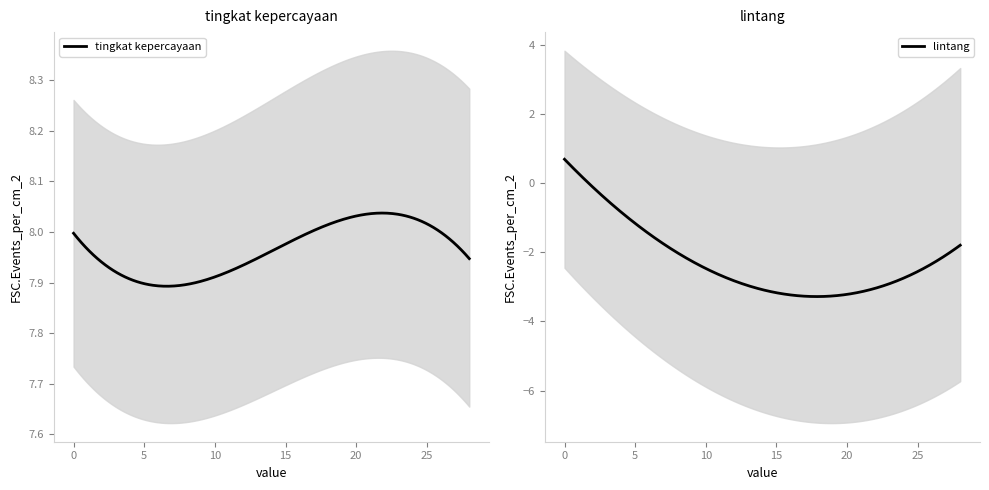

How many distinct data groups are displayed?

2